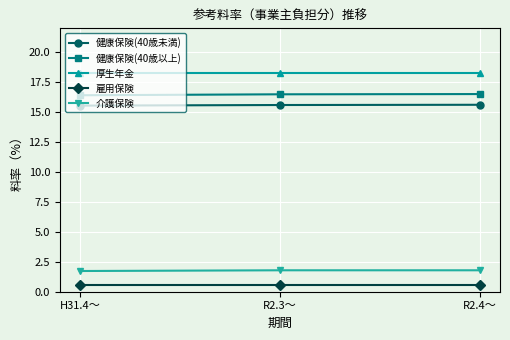

Rank the series by their maximum value, from lowest to highest.

雇用保険, 介護保険, 健康保険(40歳未満), 健康保険(40歳以上), 厚生年金